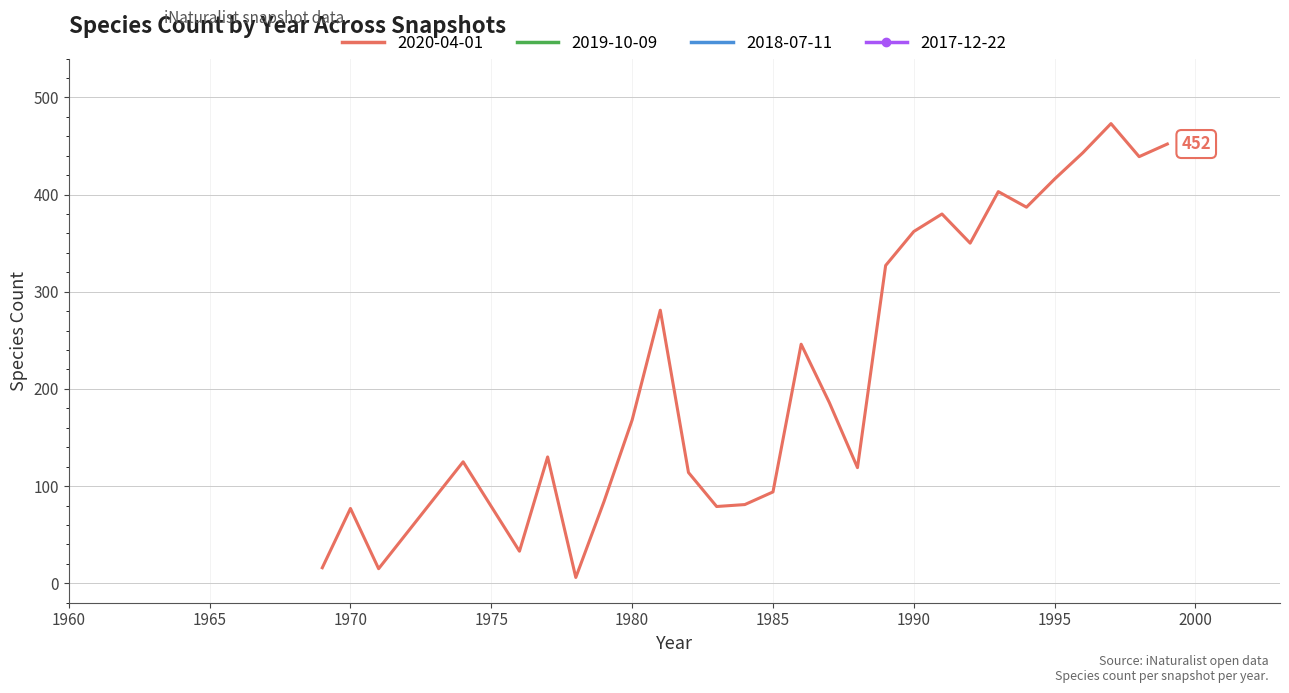

The 2018-07-11 series shows 1 at 1998. True or false?

True